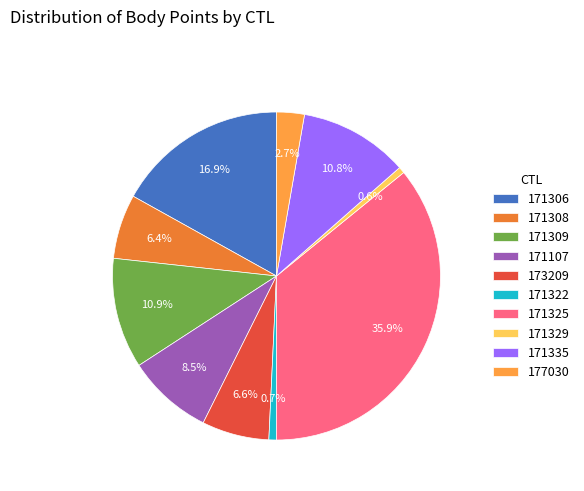

Is the sum of 171107 and 171335 greater than half?

No